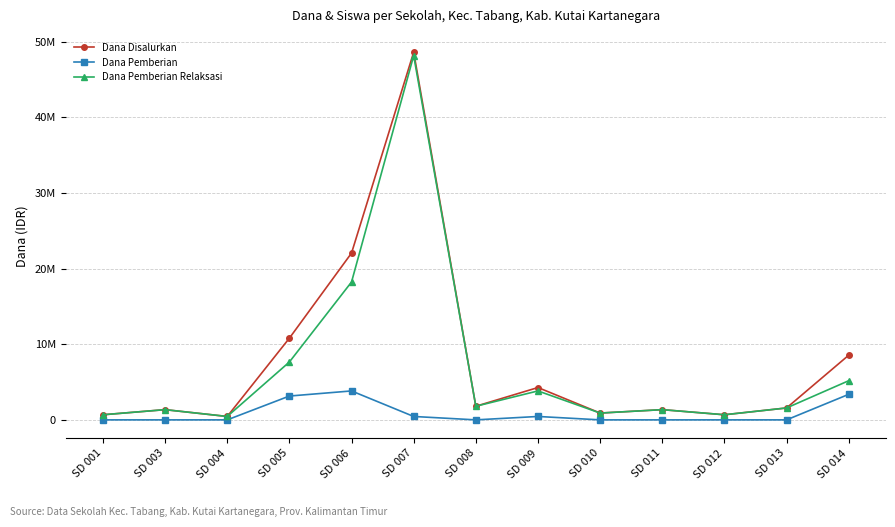

Where does the Dana Disalurkan series first go above 1575000?

SD 005